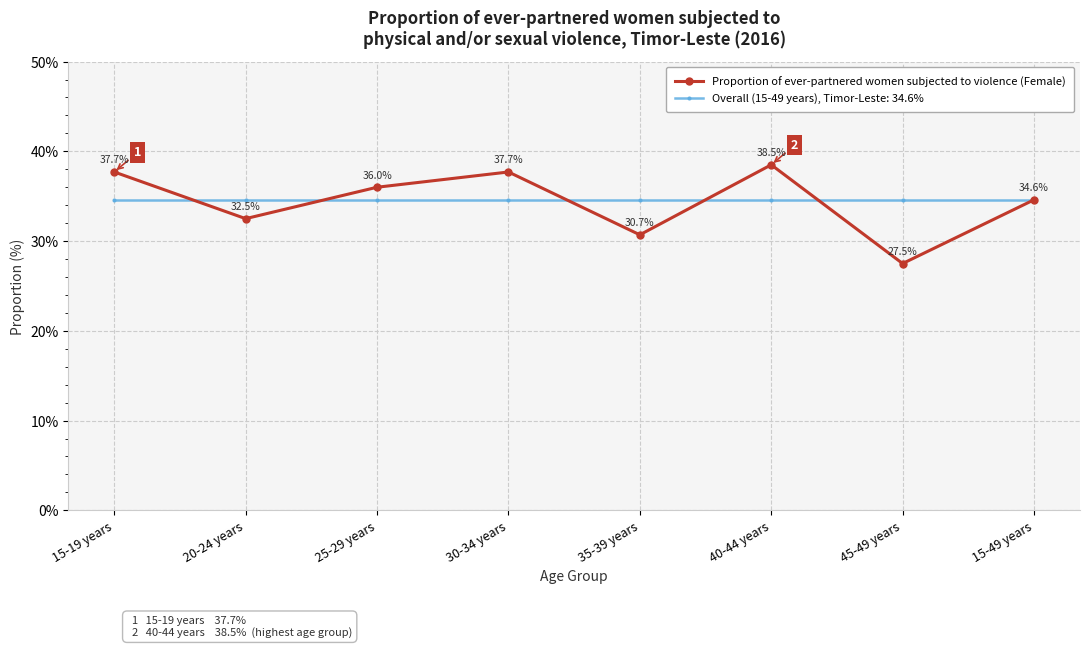

How many data points does each series have?

8